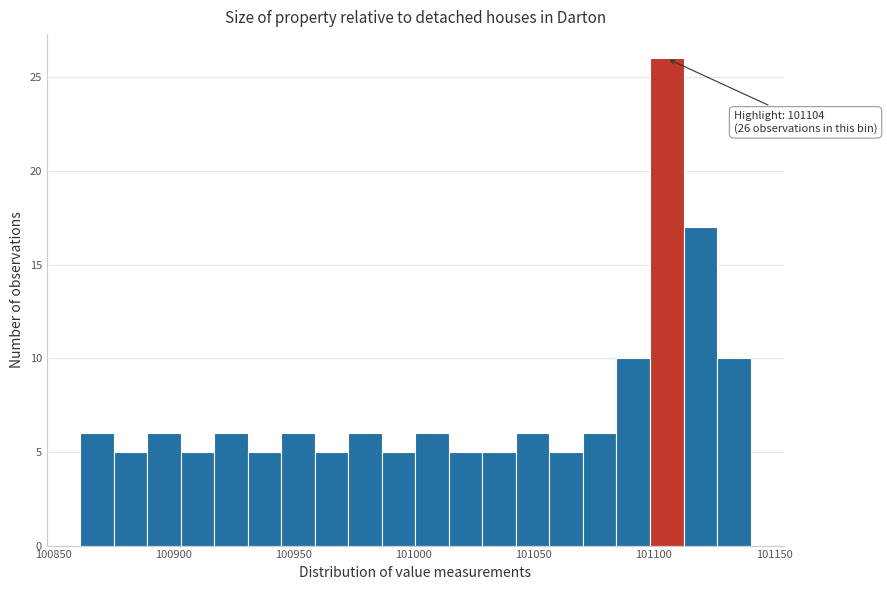

Read against the x-axis, roughly where is the centre of the tallest bar?

101105